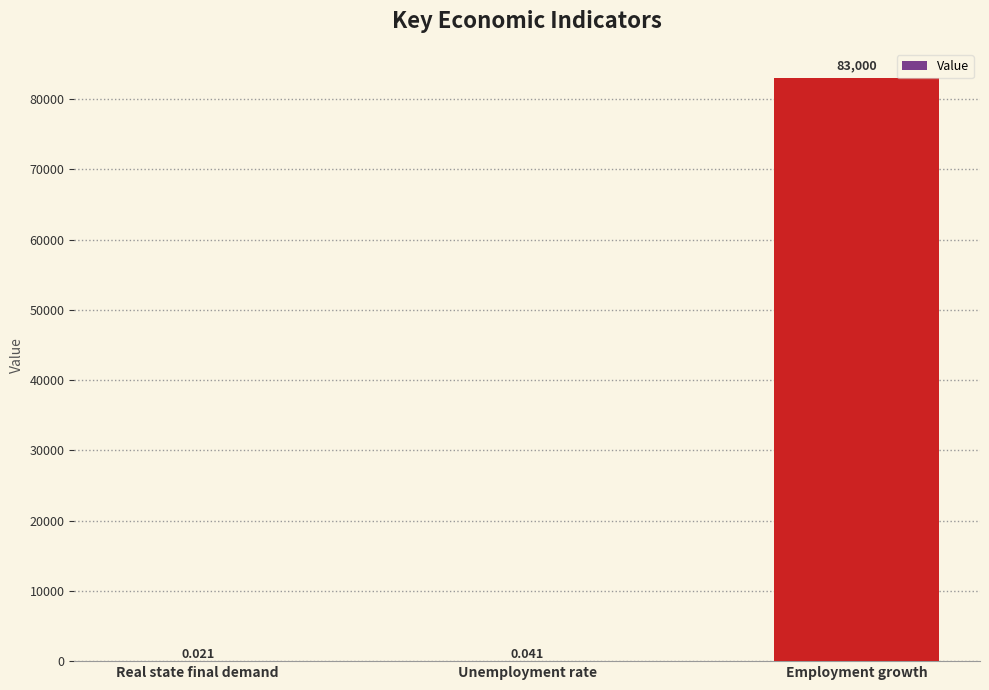

Which category has the highest value across all series?

Employment growth